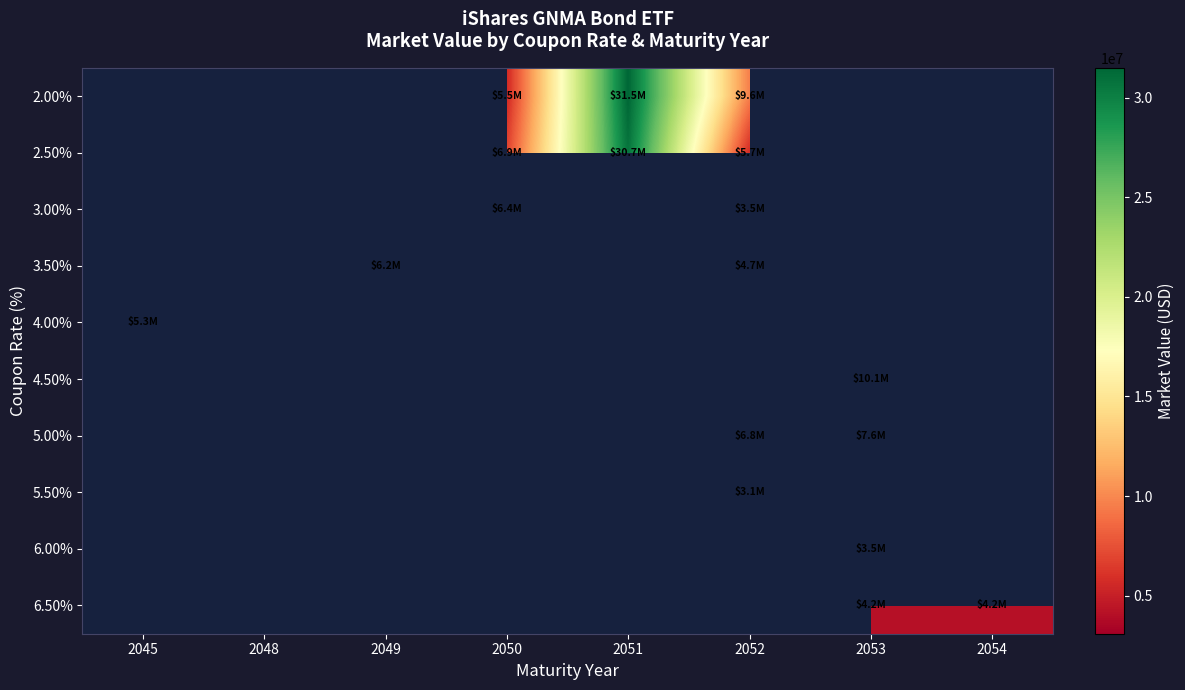

At which category is the sum across all series the highest?

2051